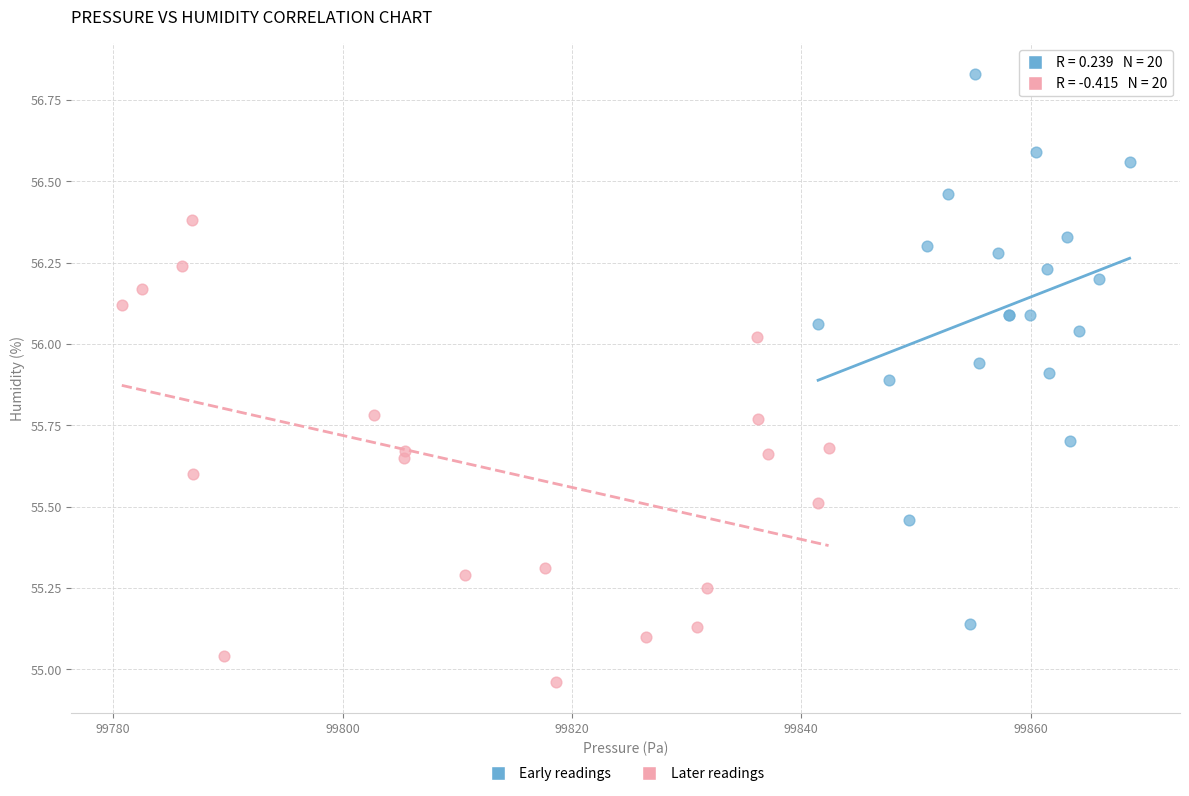

Which series has the largest Y range (max minus min)?

Early readings